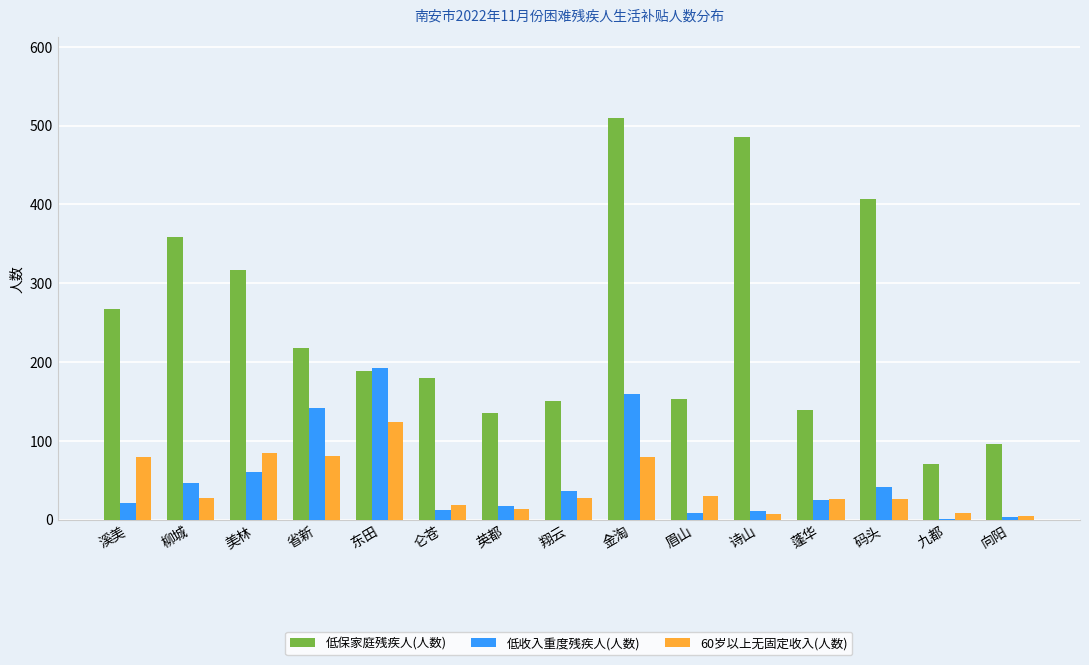

Is the value of 低保家庭残疾人(人数) at 九都 greater than the value of 低收入重度残疾人(人数) at 金淘?

No